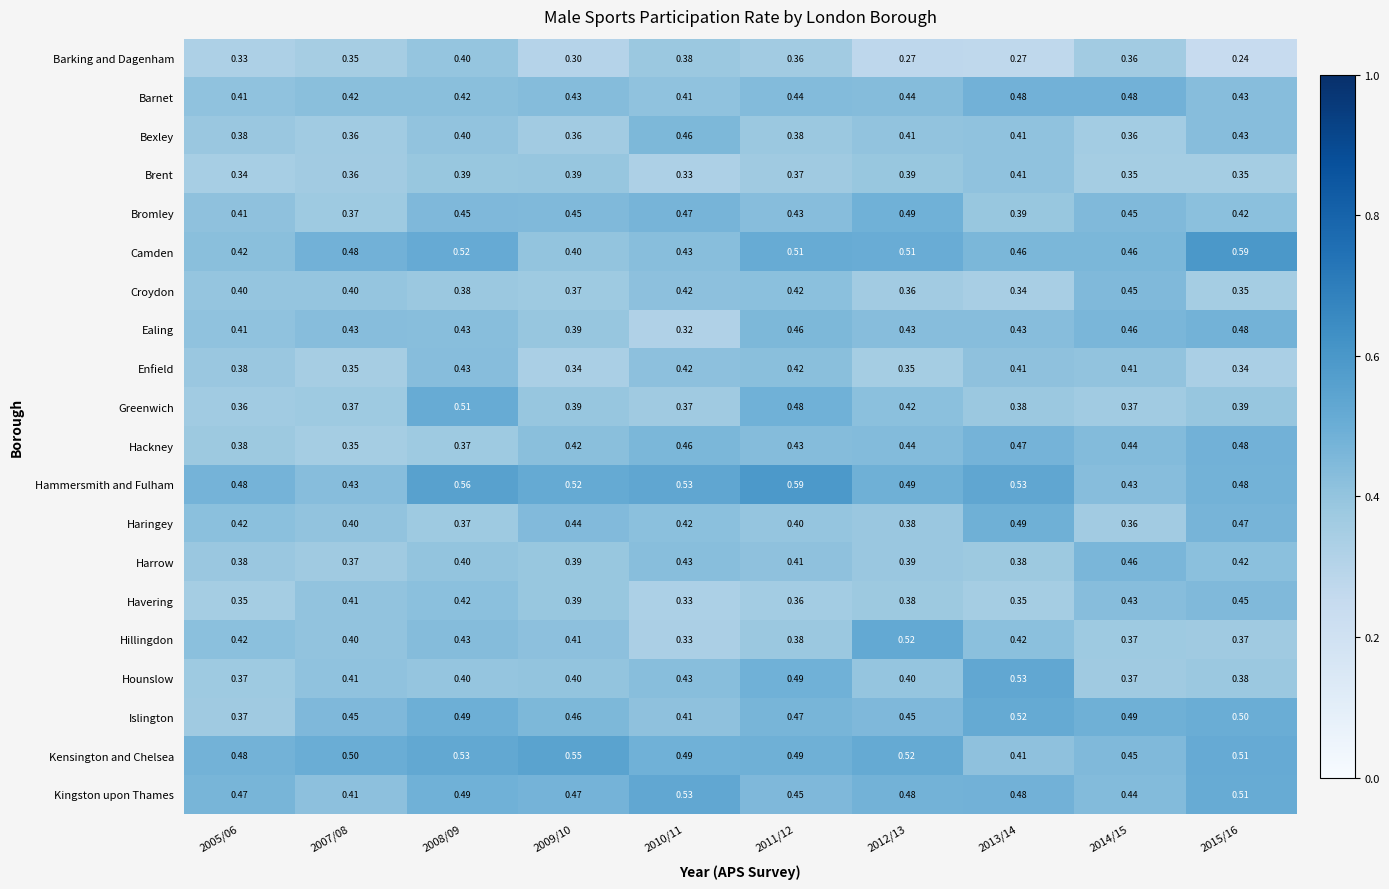

Is the value of Harrow at 2011/12 greater than the value of Camden at 2013/14?

No